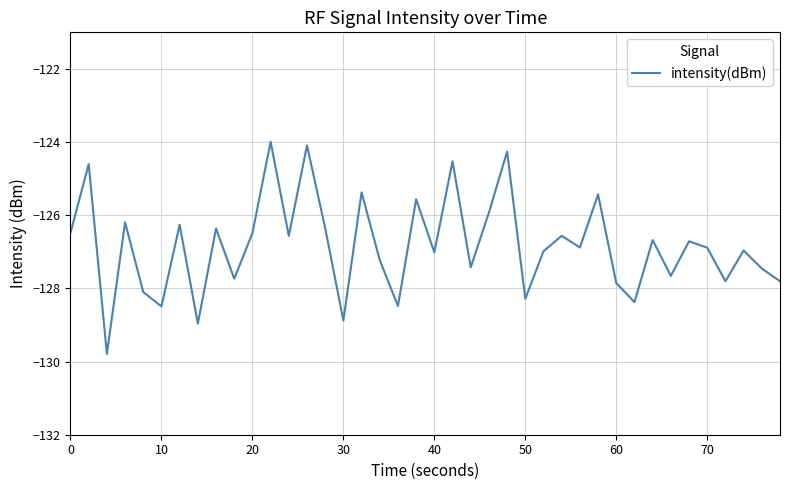

What is the difference between the maximum and minimum values?

5.8